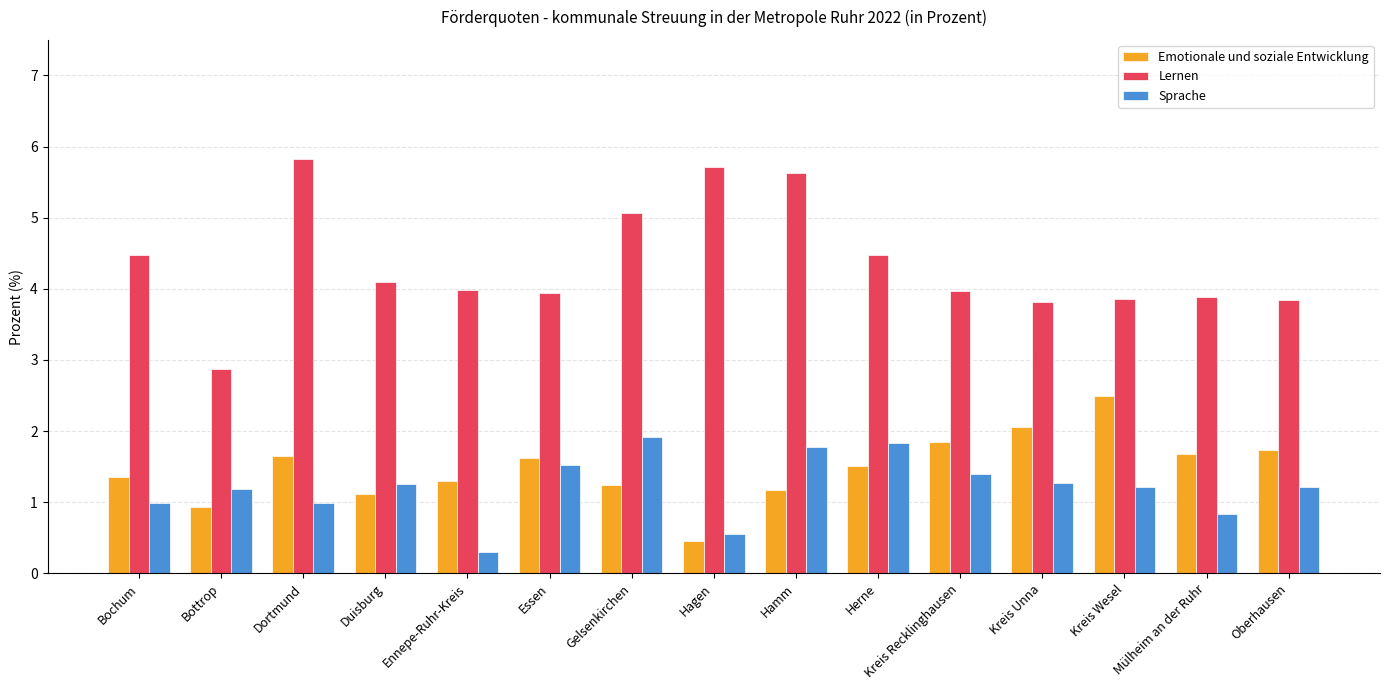

What is the spread (max minus min) of values at Hagen?

5.3